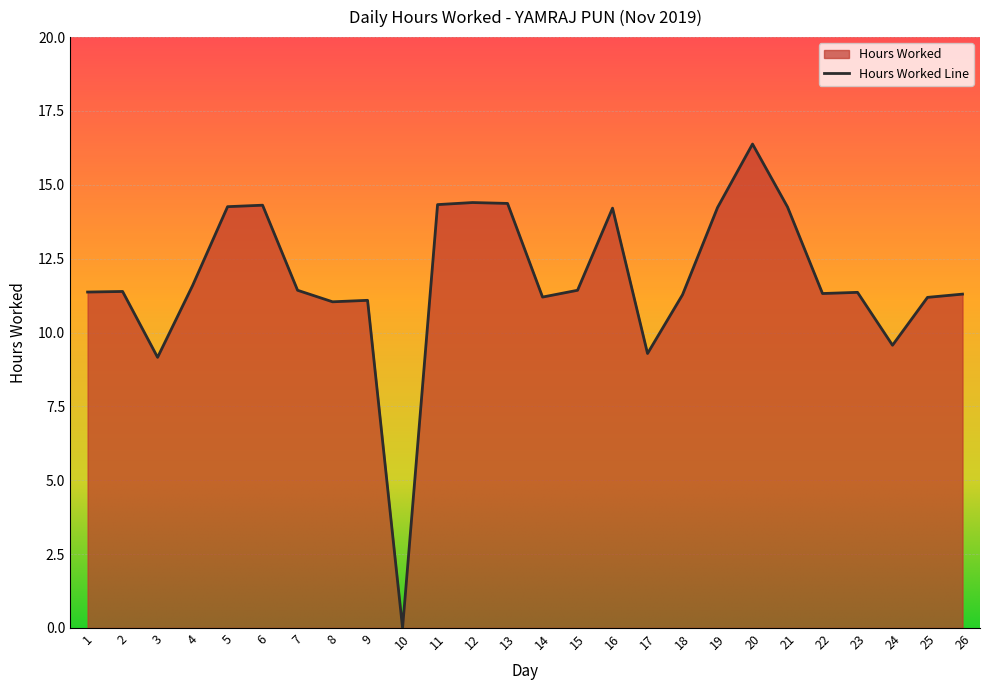

How many lines are shown in the chart?

1